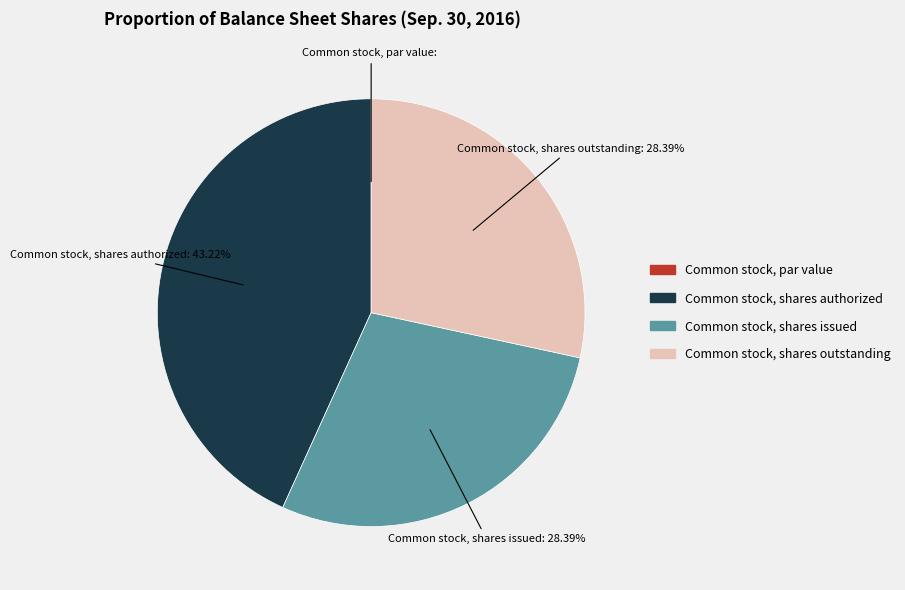

What is the ratio of the value at Common stock, shares issued to the value at Common stock, shares outstanding?

1.0